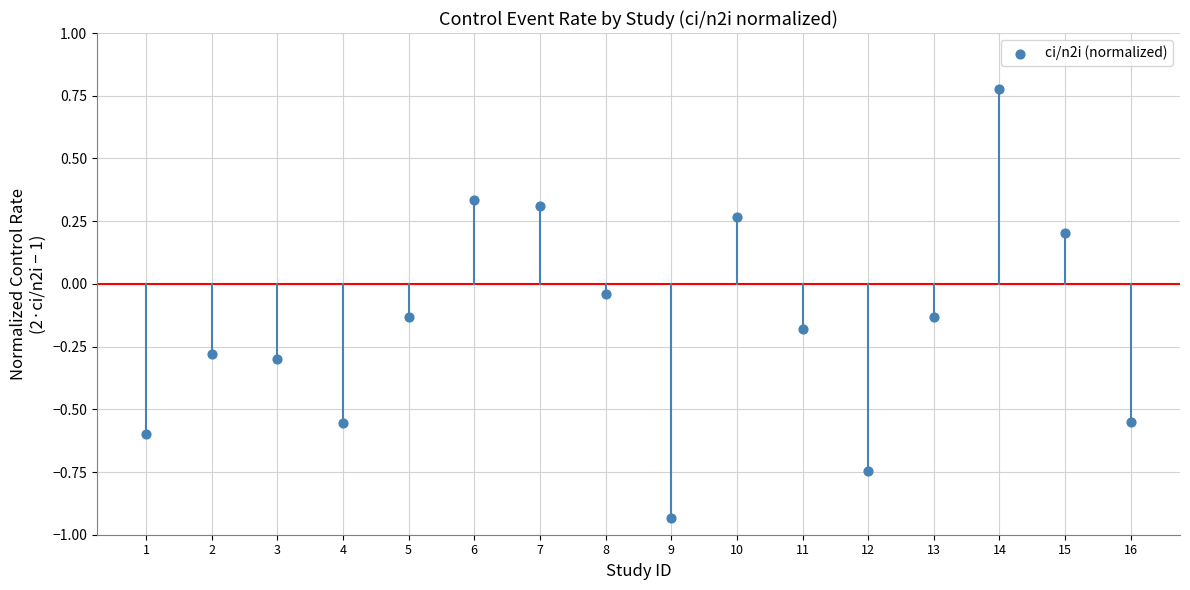

What is the range of X values (max minus min)?

15.0